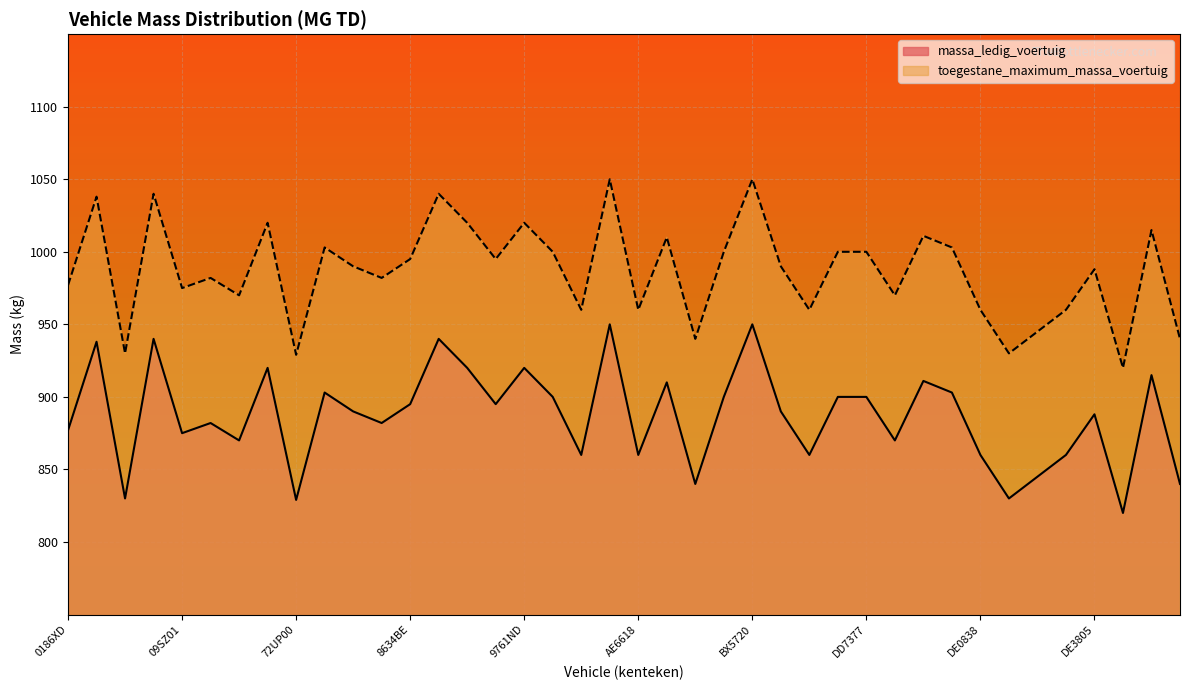

True or false: toegestane_maximum_massa_voertuig has more than 2 points higher than both neighbors.

True